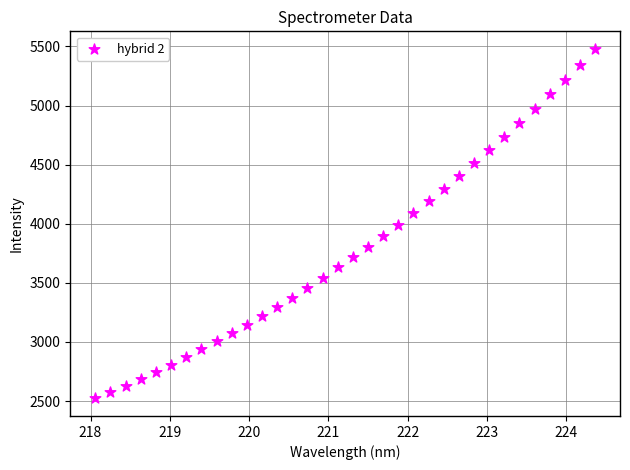

What is the range of Y values (max minus min)?

2957.5